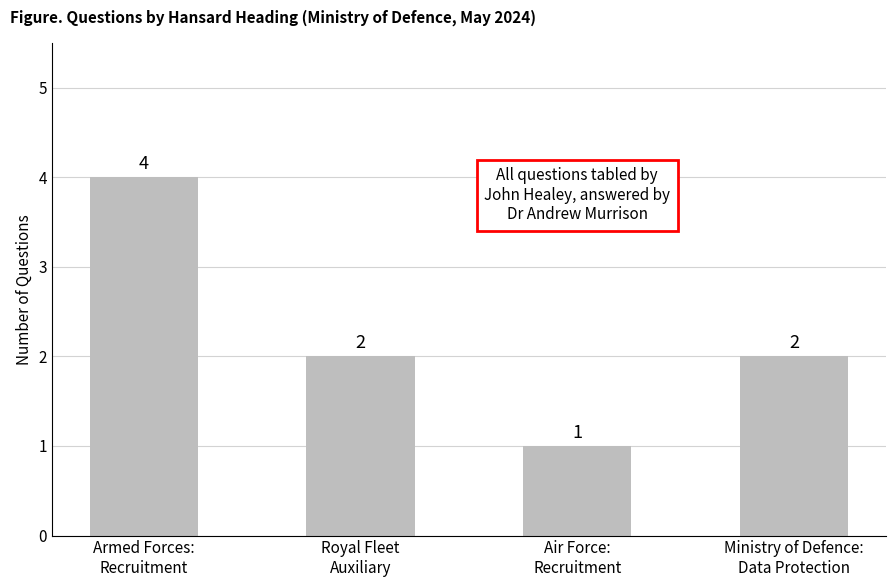

At which category does the chart reach its minimum across all series?

Air Force:
Recruitment